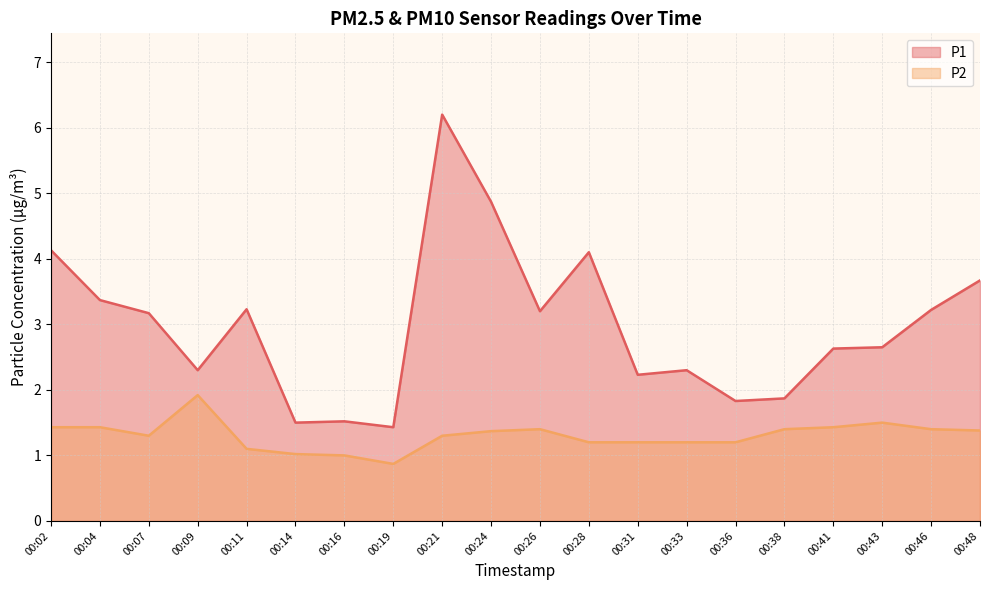

Between 00:31 and 00:48, which series saw the biggest shift?

P1